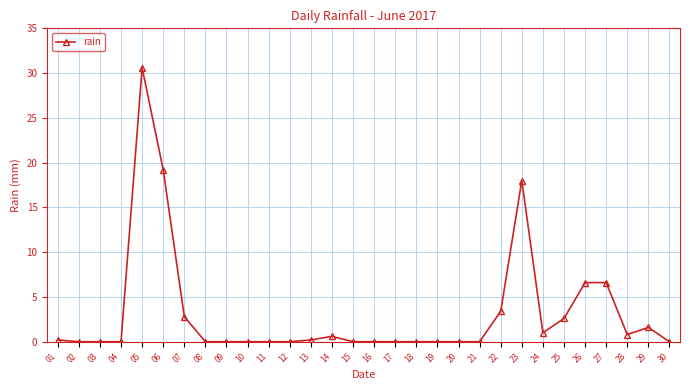

The chart shows a value of 19.2 at 06. True or false?

True